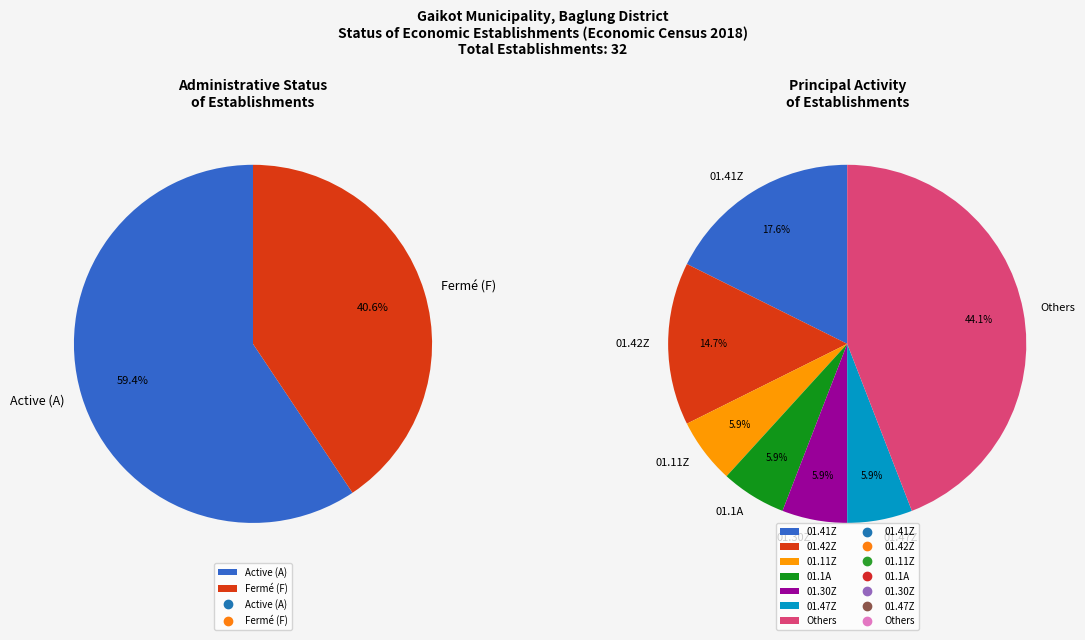

Do 84.11Z and 01.42Z together represent more than half of the pie?

No